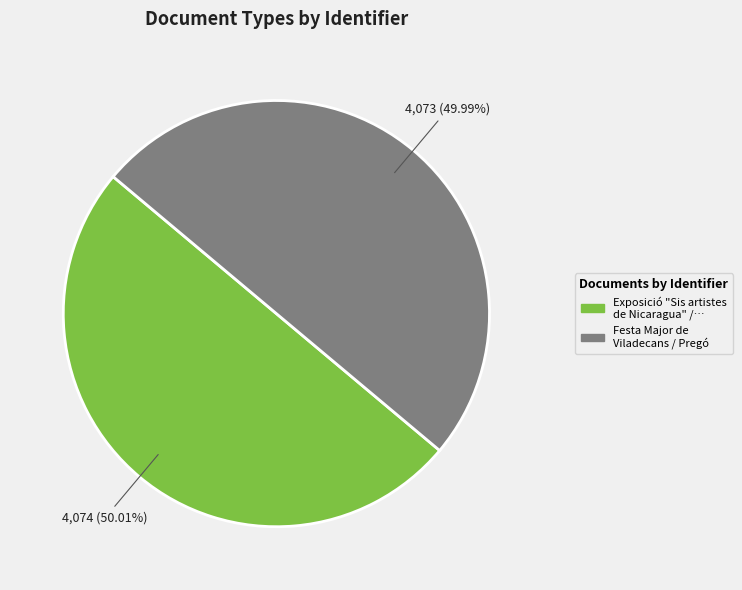

What percentage is the Festa Major de Viladecans / Pregó slice, to the nearest percent?

50%